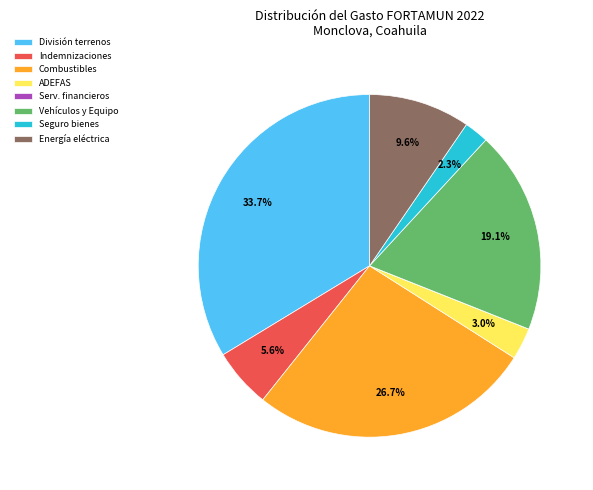

To the nearest percent, what is the average slice percentage?

12%